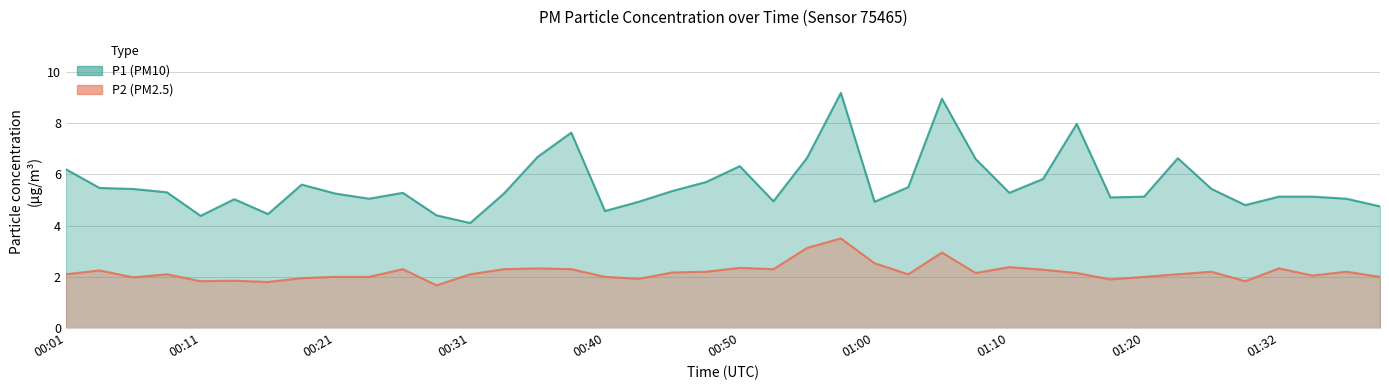

Which series changed the most between 00:45 and 01:02?

P1